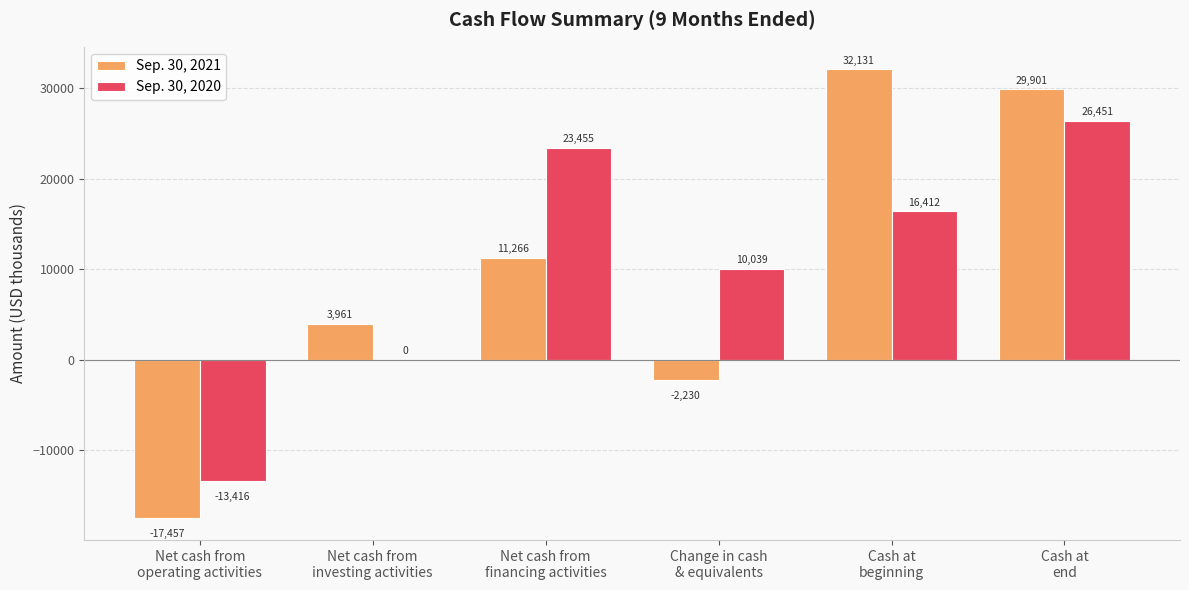

Is it true that Sep. 30, 2020 equals 42986 at Cash at
end?

False